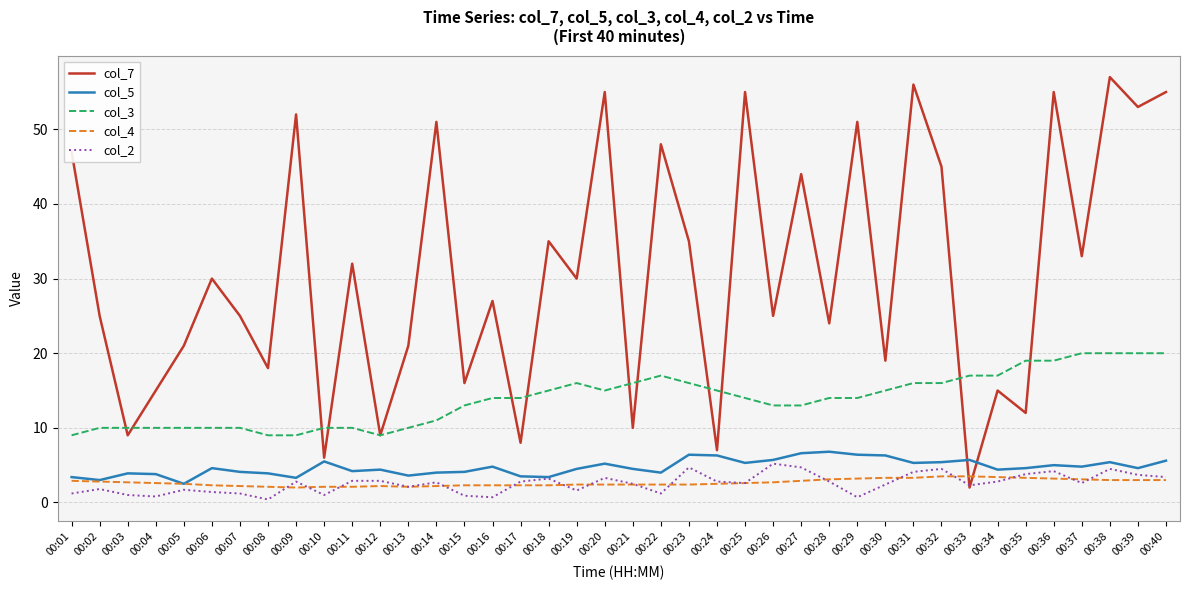

At 00:15, list the series in order from smallest to largest.

col_2, col_4, col_5, col_3, col_7